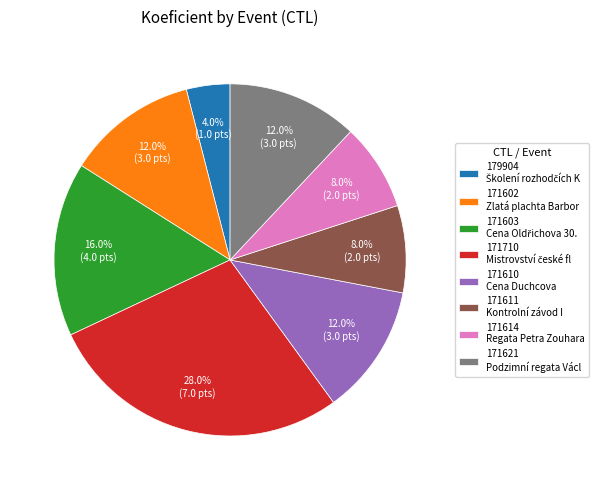

Which category has the smallest portion of the pie?

179904